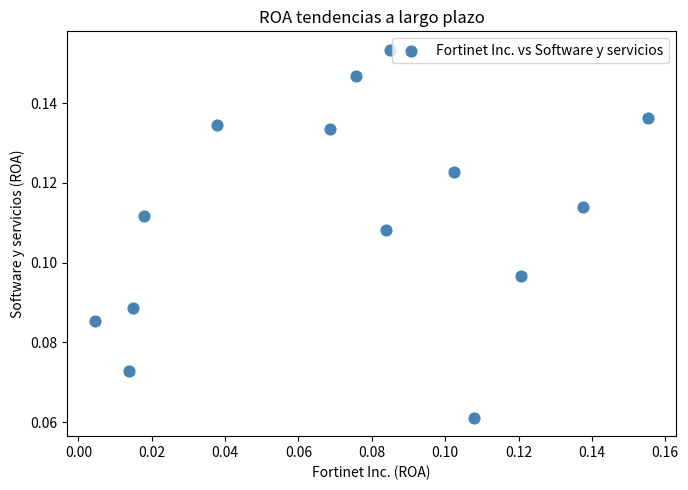

Count the number of points in this scatter plot.

14